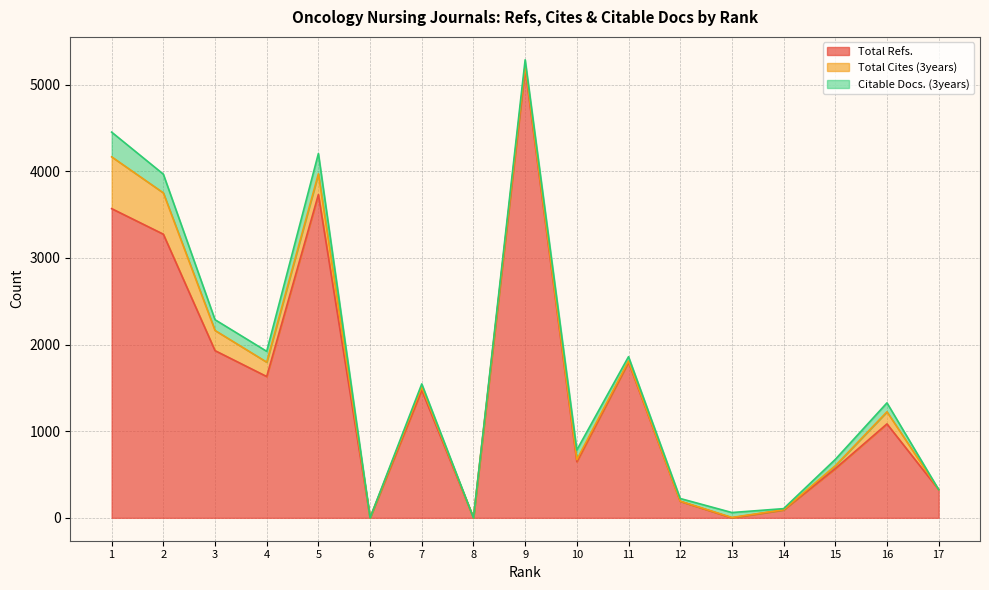

What is the difference between the highest and lowest values at 4?

1506